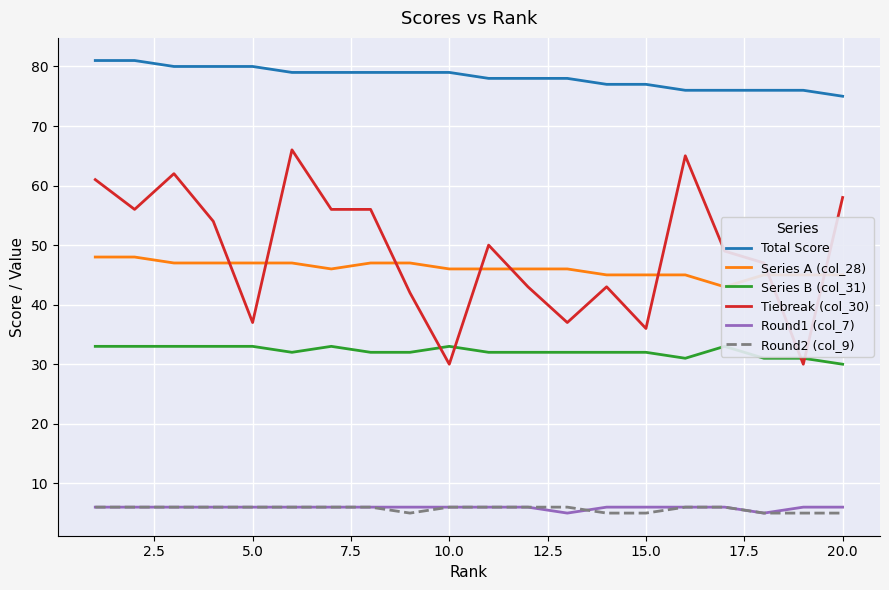

The Round1 (col_7) series shows 2 at 20.0. True or false?

False